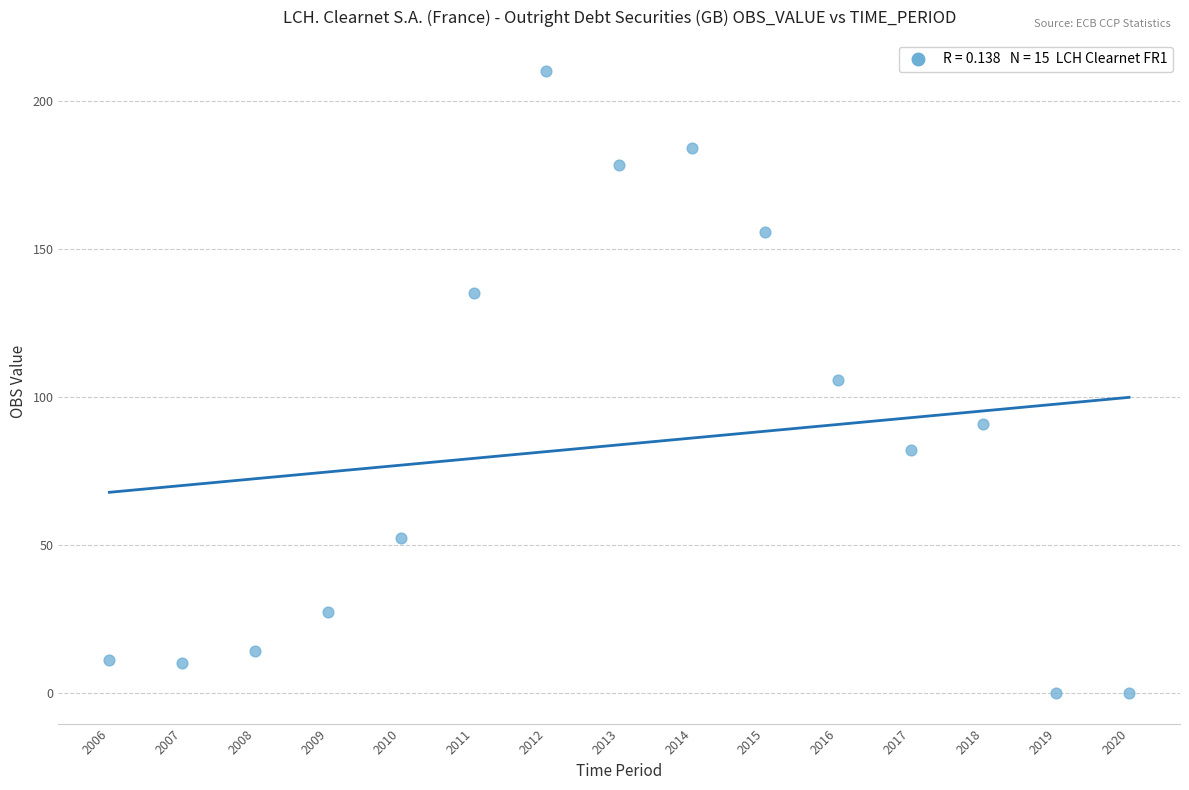

What is the range of X values (max minus min)?

14.0